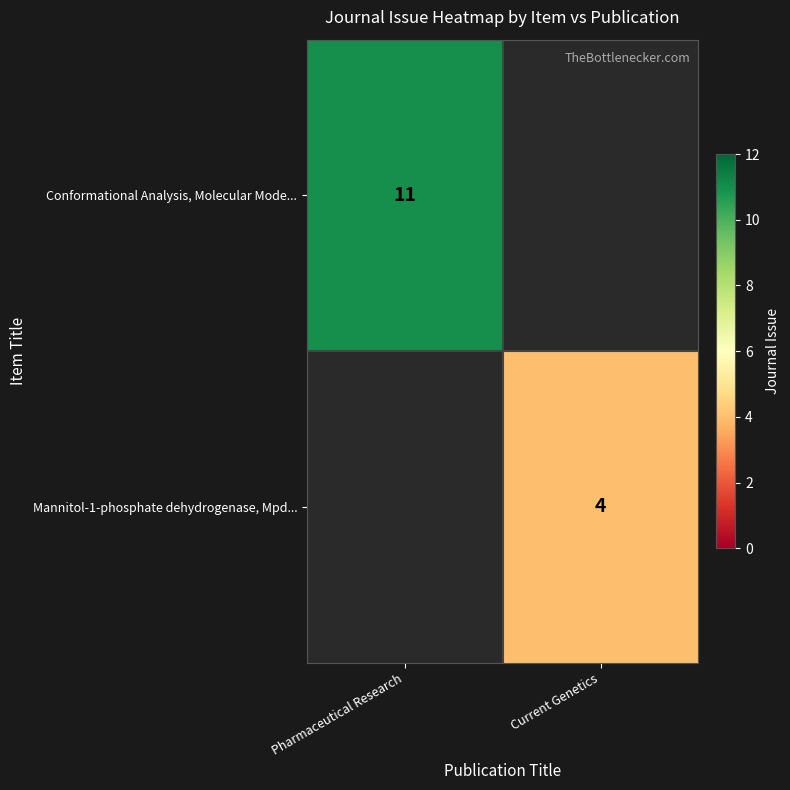

Is it true that Conformational Analysis, Molecular Mode... equals 20 at Pharmaceutical Research?

False